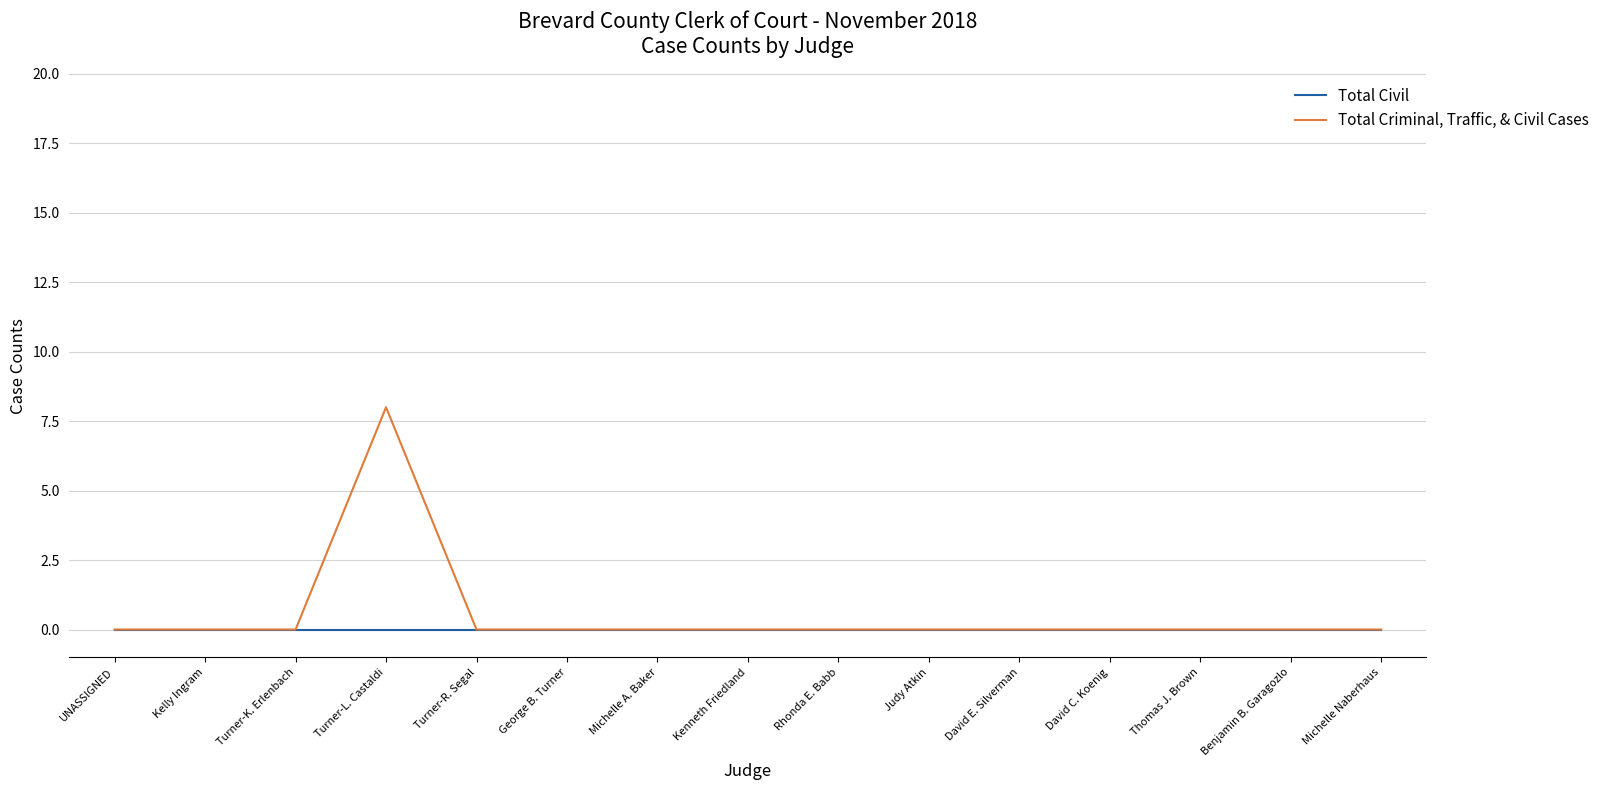

Which category has the highest value across all series?

Turner-L. Castaldi